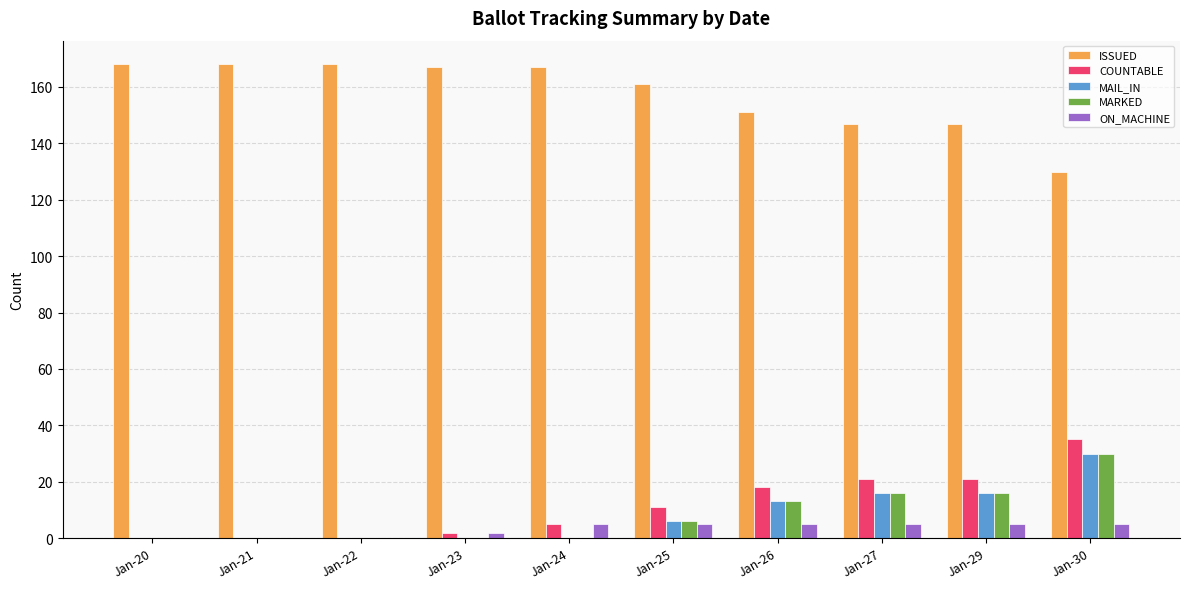

What is the total value across all series at Jan-22?

168